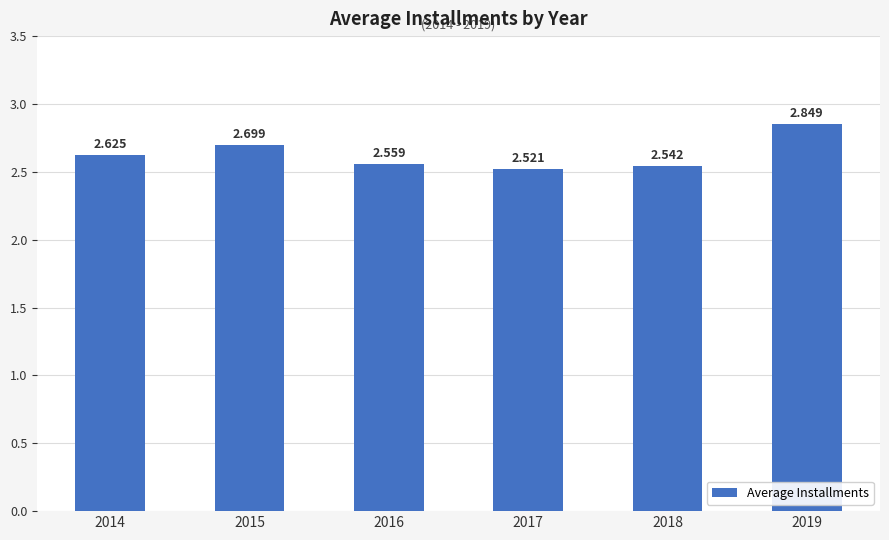

What is the difference between the second highest and second lowest values?

0.2